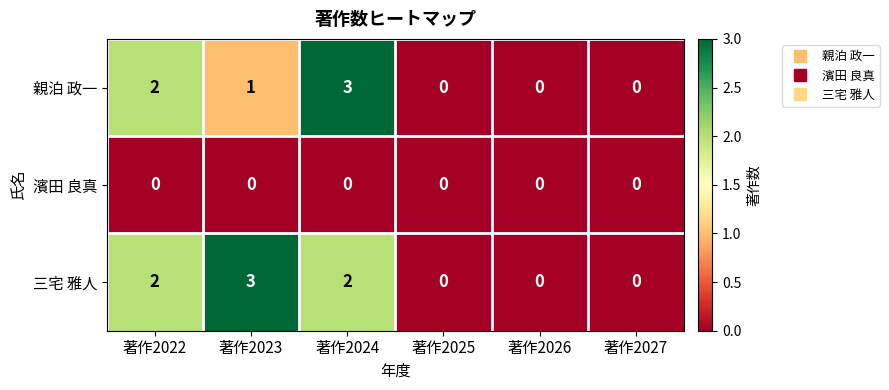

Reading right to left, transcribe all the data shown in this chart.

親泊 政一: 著作2027=0	著作2026=0	著作2025=0	著作2024=3	著作2023=1	著作2022=2
濱田 良真: 著作2027=0	著作2026=0	著作2025=0	著作2024=0	著作2023=0	著作2022=0
三宅 雅人: 著作2027=0	著作2026=0	著作2025=0	著作2024=2	著作2023=3	著作2022=2